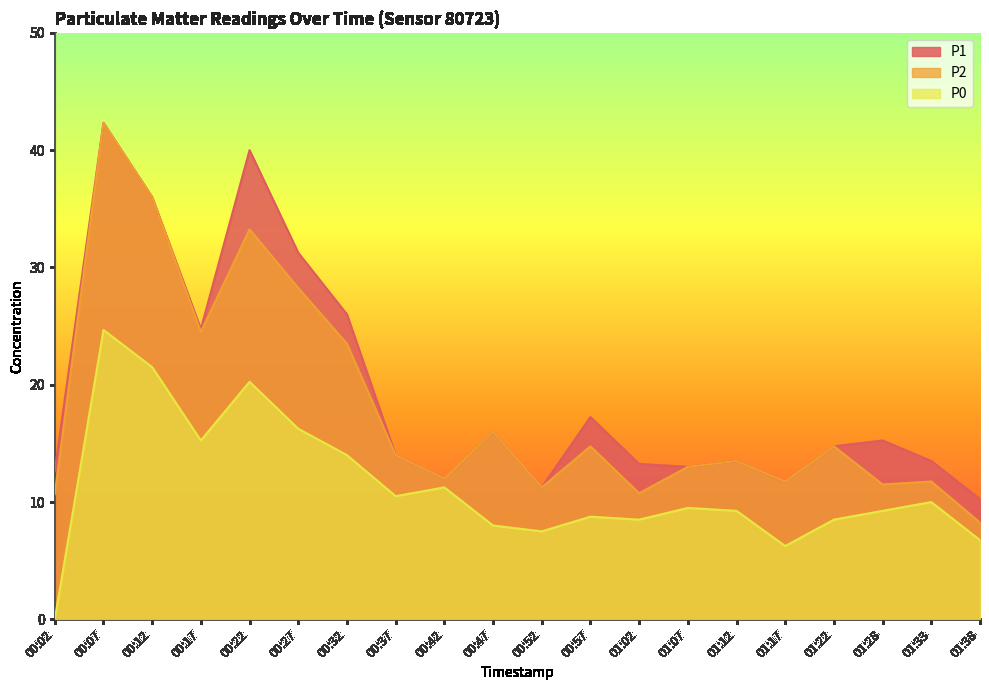

What is the total value across all series at 00:27?

75.8